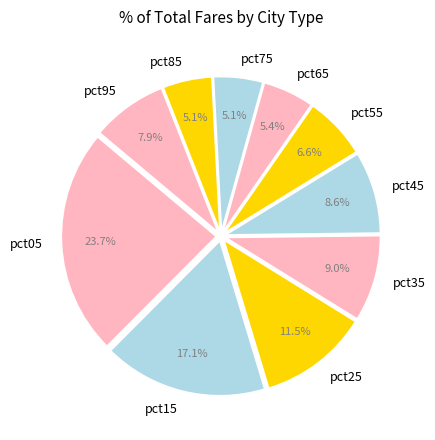

To the nearest percent, what percentage of the pie is pct75?

5%